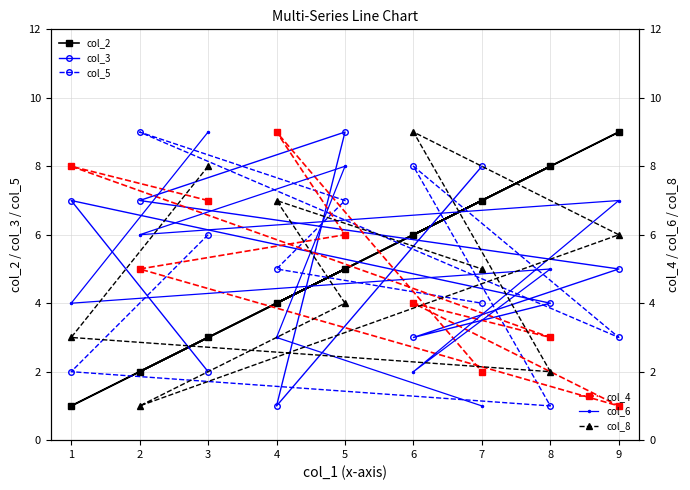

What is the average value of the col_2 series?

5